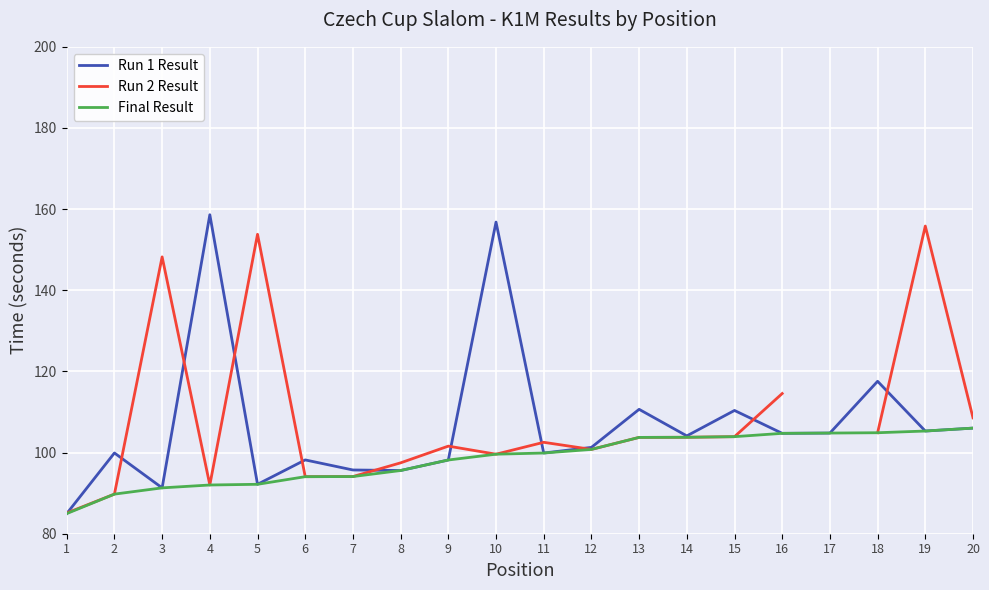

True or false: Run 1 Result has a value of 101.3 at 12.

True